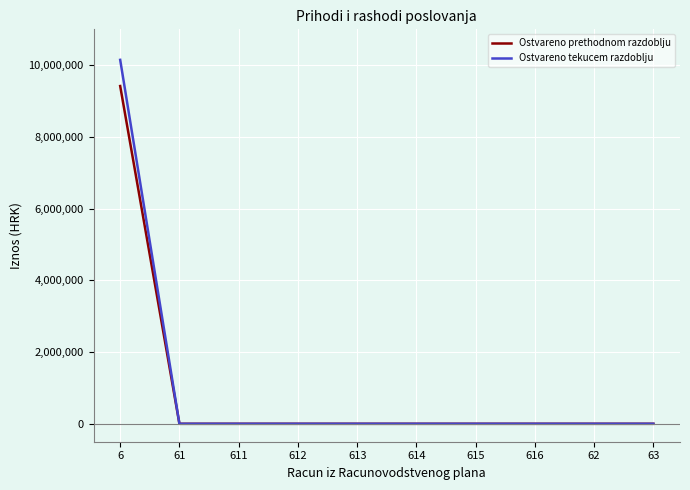

Reading left to right, list all the values displayed in this chart.

Ostvareno prethodnom razdoblju: 6=9418864.0	61=0.0	611=0.0	612=0.0	613=0.0	614=0.0	615=0.0	616=0.0	62=0.0	63=0.0
Ostvareno tekucem razdoblju: 6=10148703.2	61=0.0	611=0.0	612=0.0	613=0.0	614=0.0	615=0.0	616=0.0	62=0.0	63=0.0